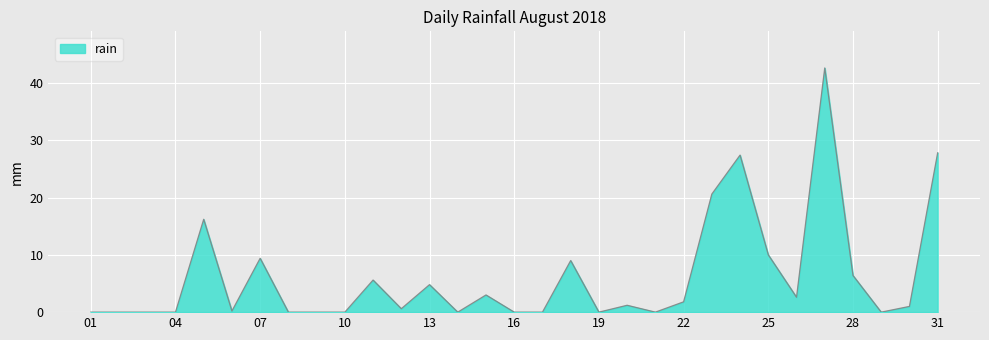

What is the maximum value shown in the chart?

42.6